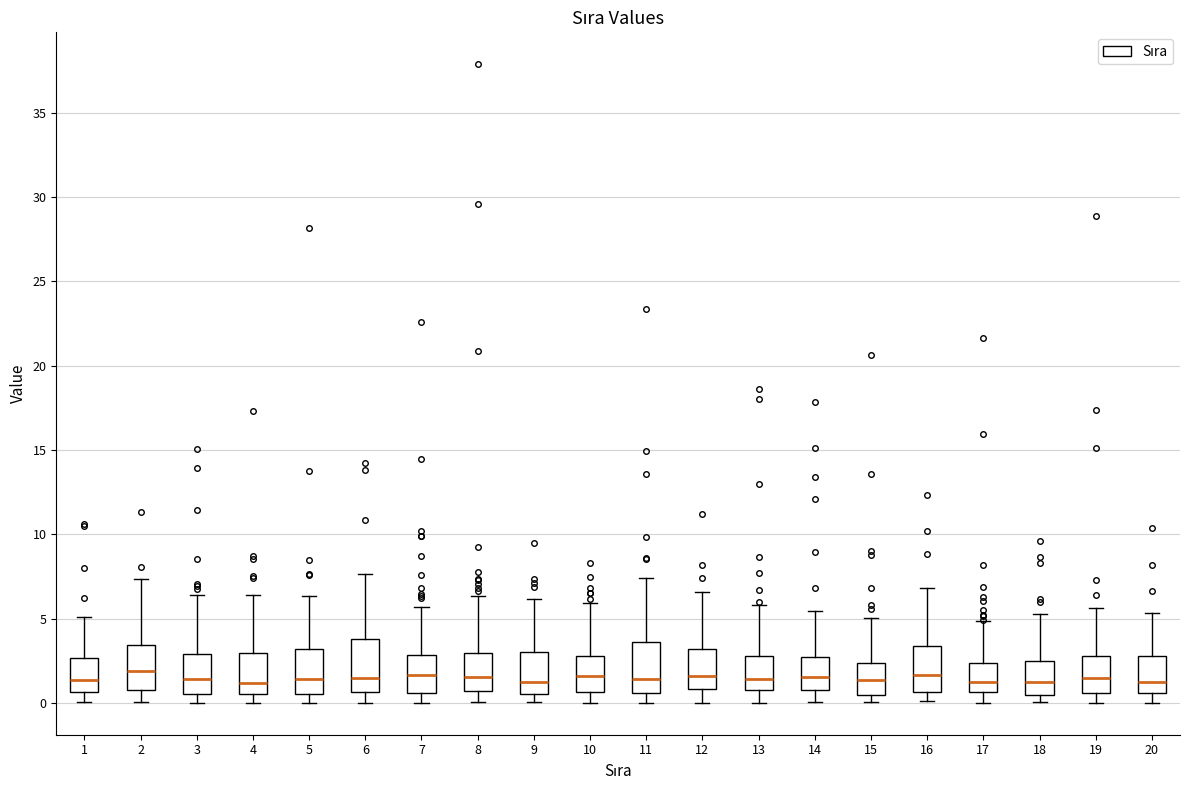

Reading left to right, transcribe this box plot: for each box, give where its median line is, the range the box spans, and where its two whiskers end, as read against the y-axis. The values are not printed on the chart, so give them approximately, as read against the axis.

1: median 1.5, box 0.5 to 2.5, whiskers 0.0 to 5.0
2: median 2.0, box 0.5 to 3.5, whiskers 0.0 to 7.5
3: median 1.5, box 0.5 to 3.0, whiskers 0.0 to 6.5
4: median 1.0, box 0.5 to 3.0, whiskers 0.0 to 6.5
5: median 1.5, box 0.5 to 3.0, whiskers 0.0 to 6.5
6: median 1.5, box 0.5 to 4.0, whiskers 0.0 to 7.5
7: median 1.5, box 0.5 to 3.0, whiskers 0.0 to 5.5
8: median 1.5, box 0.5 to 3.0, whiskers 0.0 to 6.5
9: median 1.0, box 0.5 to 3.0, whiskers 0.0 to 6.0
10: median 1.5, box 0.5 to 3.0, whiskers 0.0 to 6.0
11: median 1.5, box 0.5 to 3.5, whiskers 0.0 to 7.5
12: median 1.5, box 1.0 to 3.0, whiskers 0.0 to 6.5
13: median 1.5, box 0.5 to 3.0, whiskers 0.0 to 6.0
14: median 1.5, box 1.0 to 2.5, whiskers 0.0 to 5.5
15: median 1.5, box 0.5 to 2.5, whiskers 0.0 to 5.0
16: median 1.5, box 0.5 to 3.5, whiskers 0.0 to 7.0
17: median 1.0, box 0.5 to 2.5, whiskers 0.0 to 5.0
18: median 1.5, box 0.5 to 2.5, whiskers 0.0 to 5.5
19: median 1.5, box 0.5 to 3.0, whiskers 0.0 to 5.5
20: median 1.0, box 0.5 to 3.0, whiskers 0.0 to 5.5